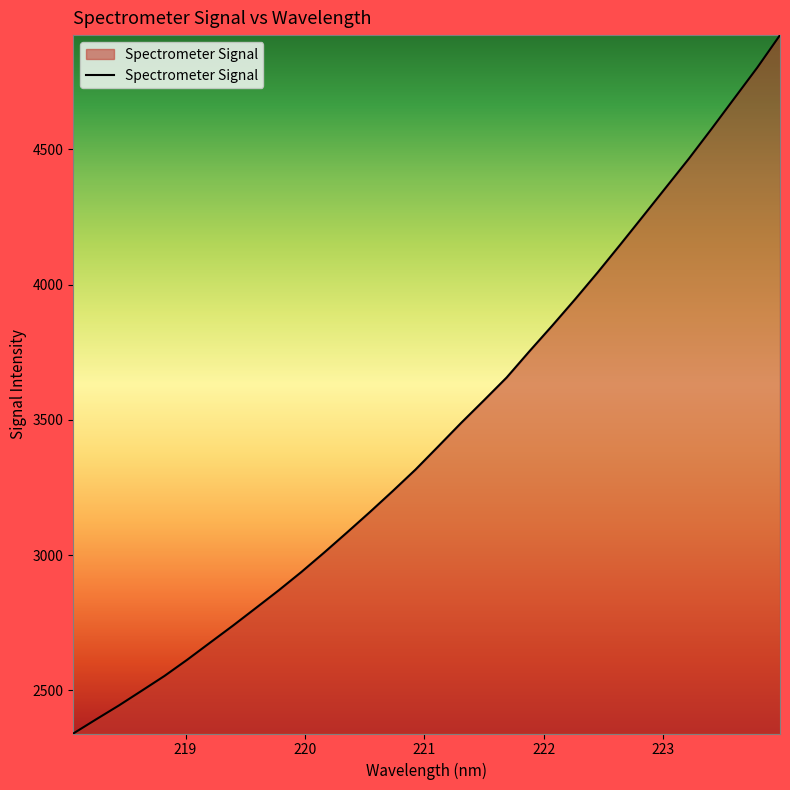

What is the average value?

3456.4